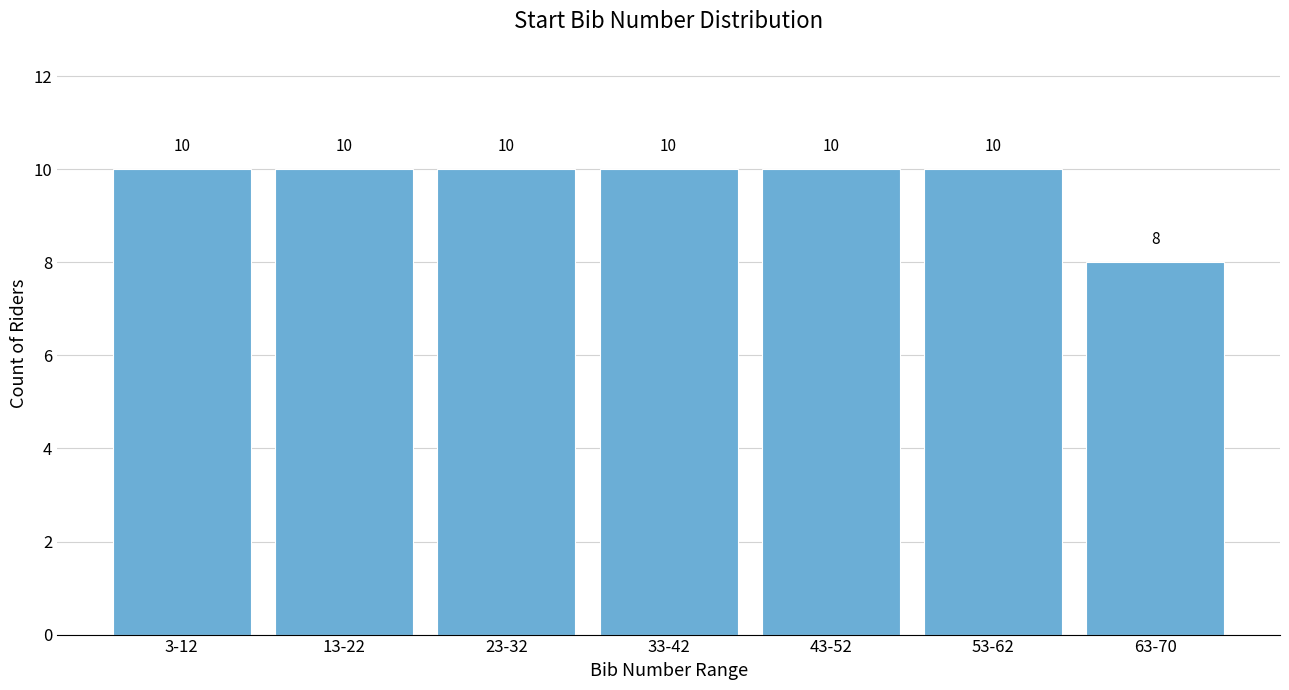

Reading left to right, extract all data points from this chart.

3-12=10	13-22=10	23-32=10	33-42=10	43-52=10	53-62=10	63-70=8